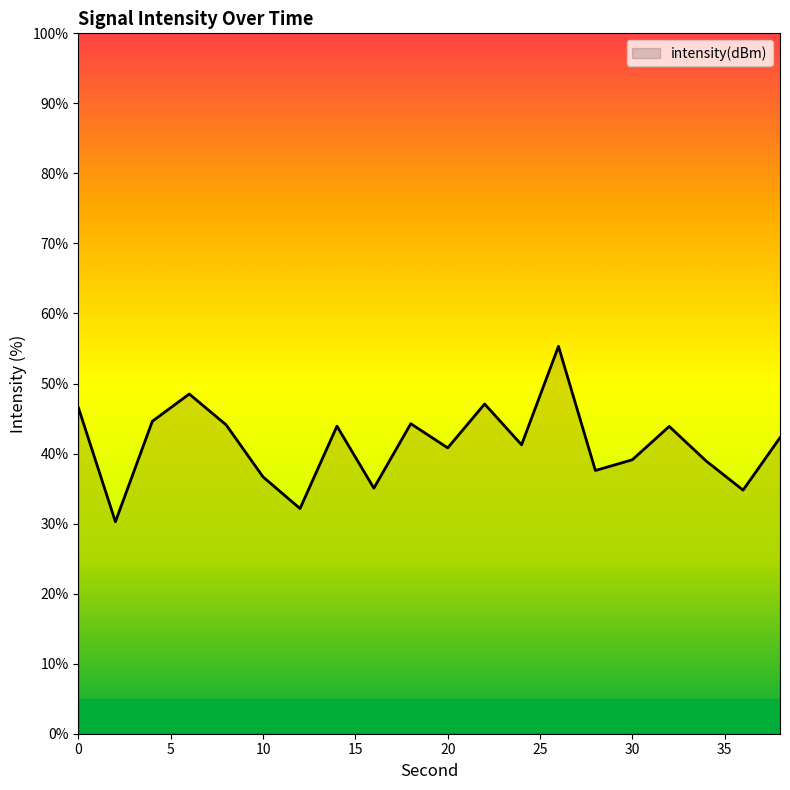

How many lines are shown in the chart?

1